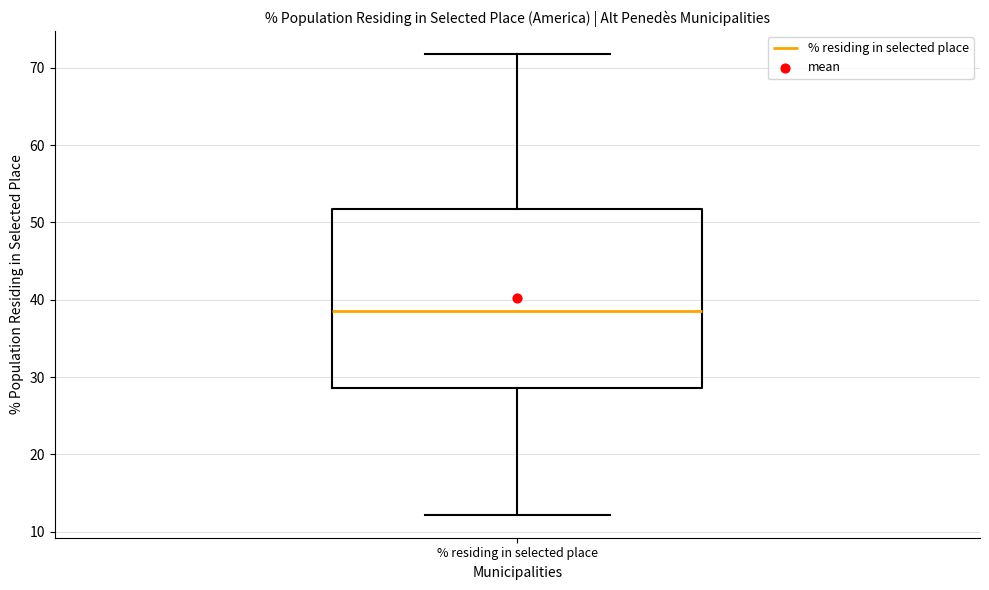

Read this box plot against the y-axis: the position of the median line, the range covered by the box, and the ends of both whiskers. The values are not printed on the chart, so give them approximately, as read against the axis.

median 39, box 29 to 52, whiskers 12 to 72